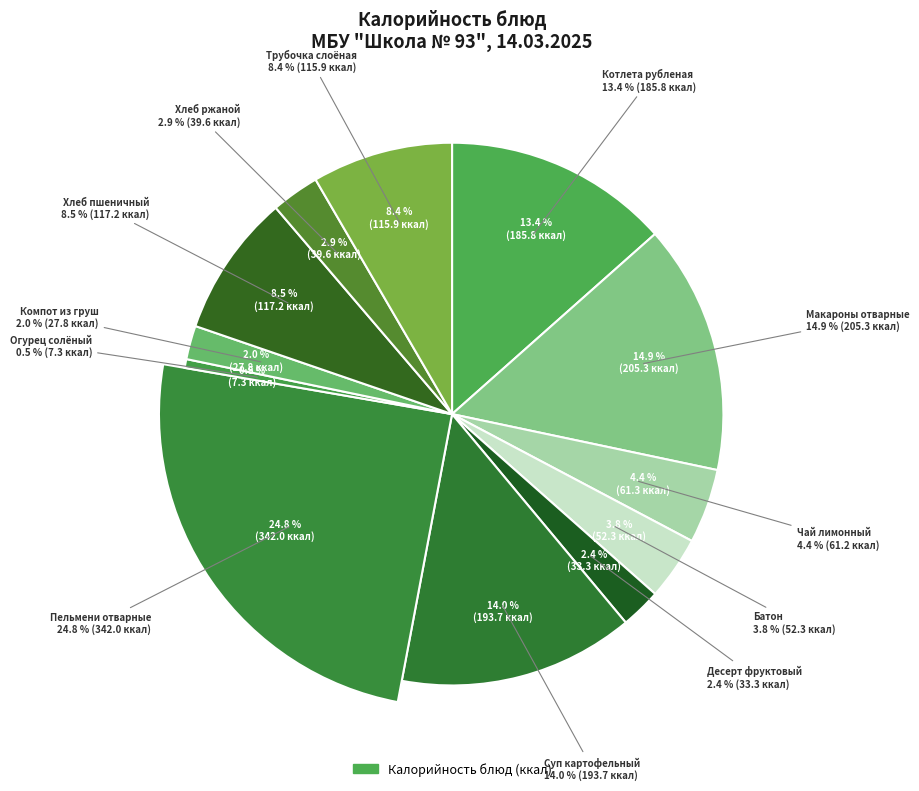

Count the number of slices in the pie.

12